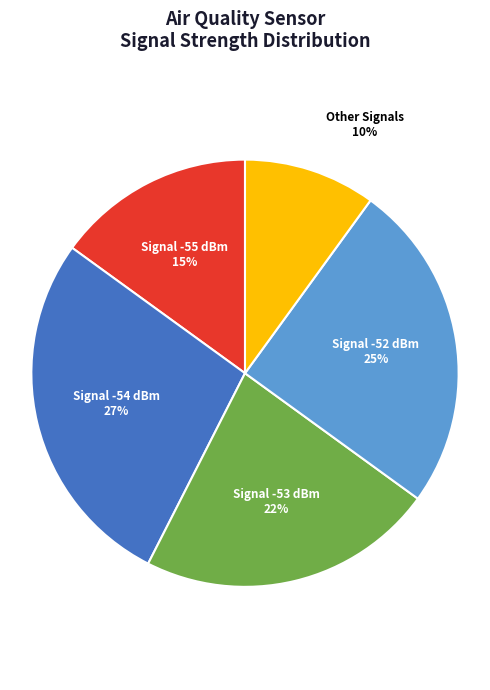

To the nearest percent, what is the average slice percentage?

20%